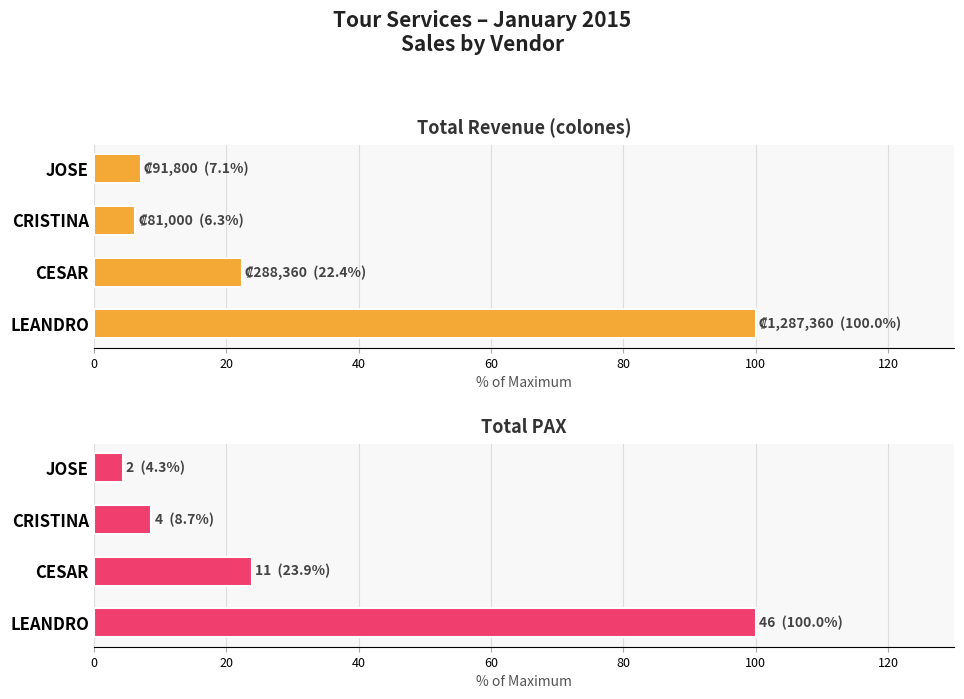

Between CRISTINA and JOSE, which series saw the biggest shift?

Total PAX